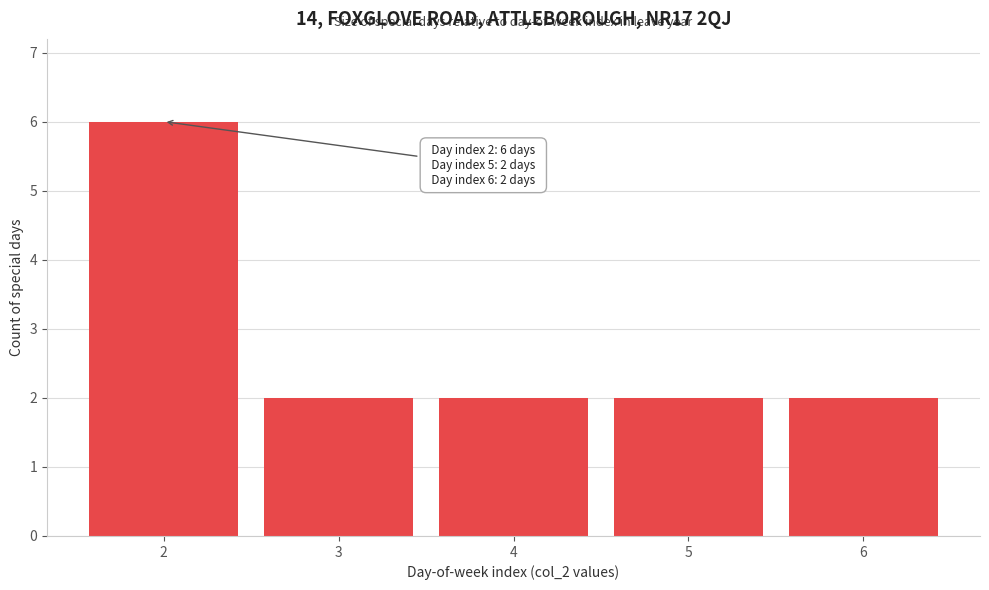

Reading right to left, what are all the values shown in this chart?

6=2	5=2	4=2	3=2	2=6